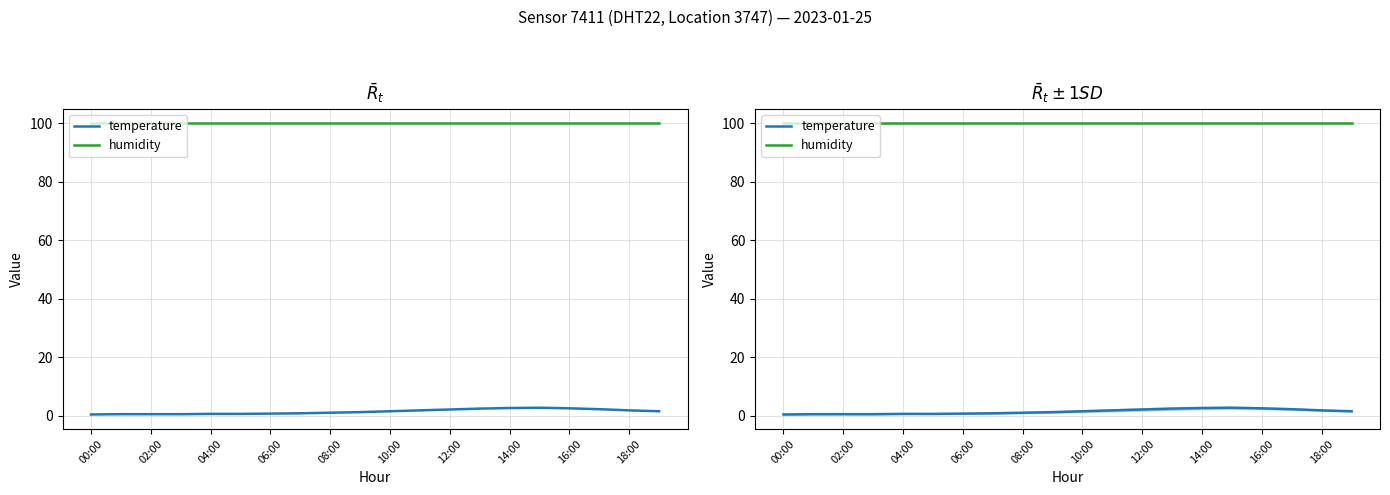

At which category is the sum across all series the highest?

15